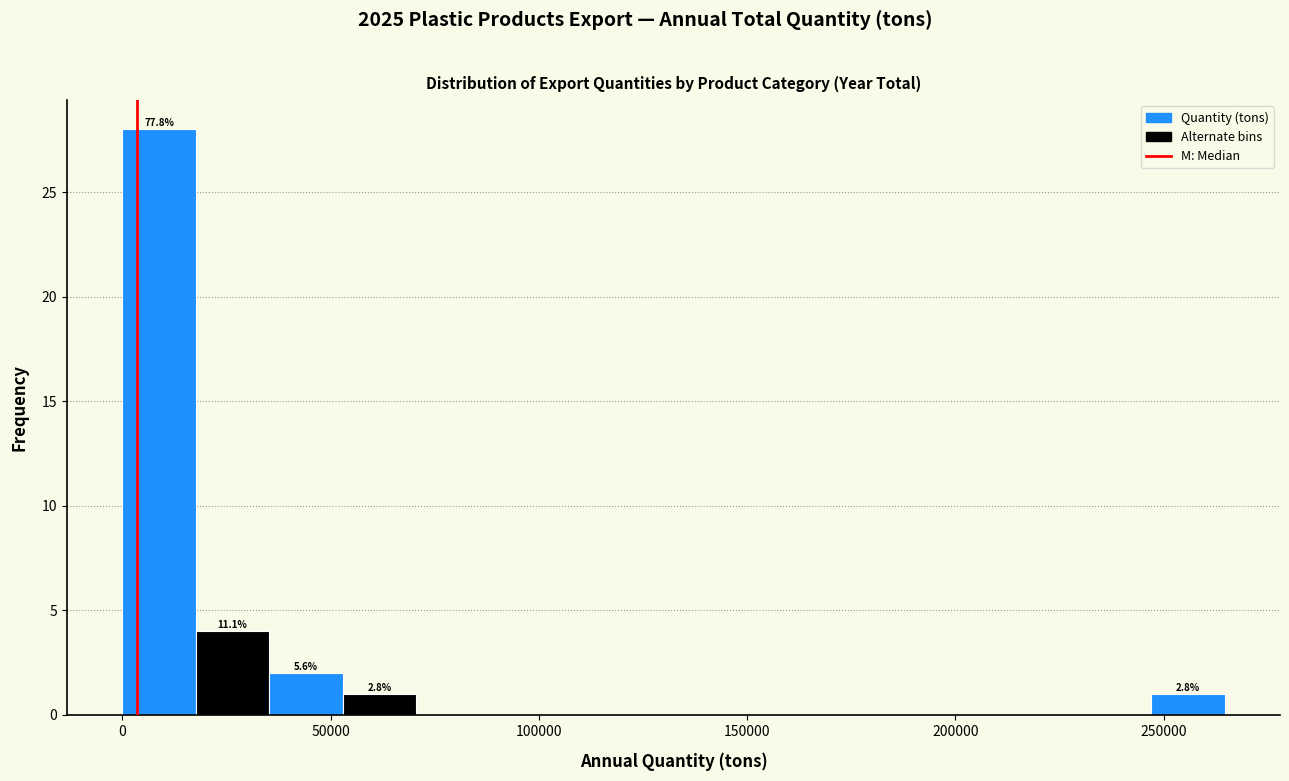

Around what value on the x-axis is the tallest bar? Give the approximate position of its centre, as read against the axis.

10000